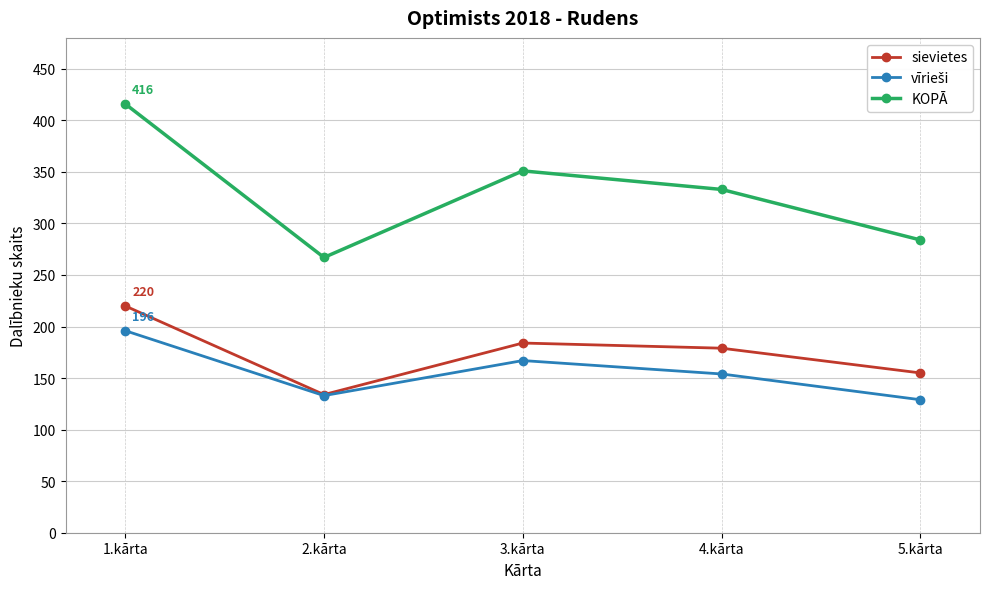

At which label does sievietes reach its minimum?

2.kārta